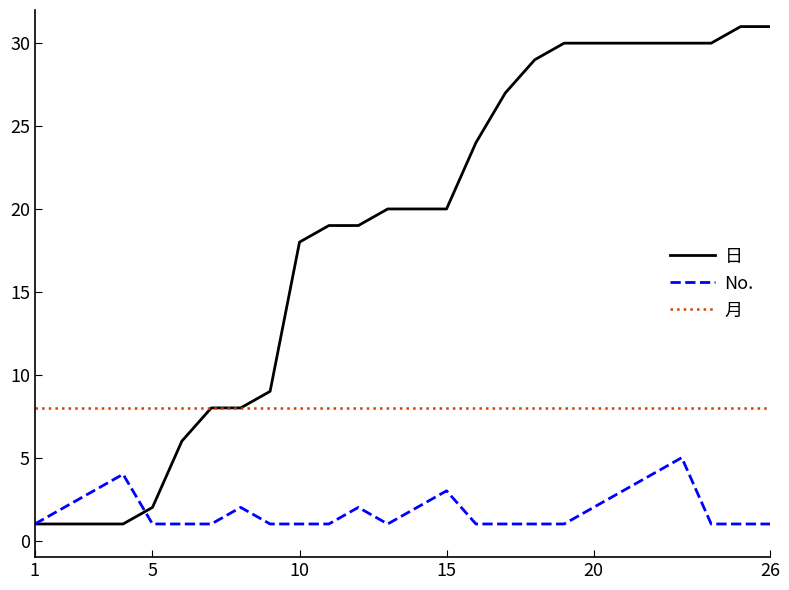

Which series has the widest spread of values?

日